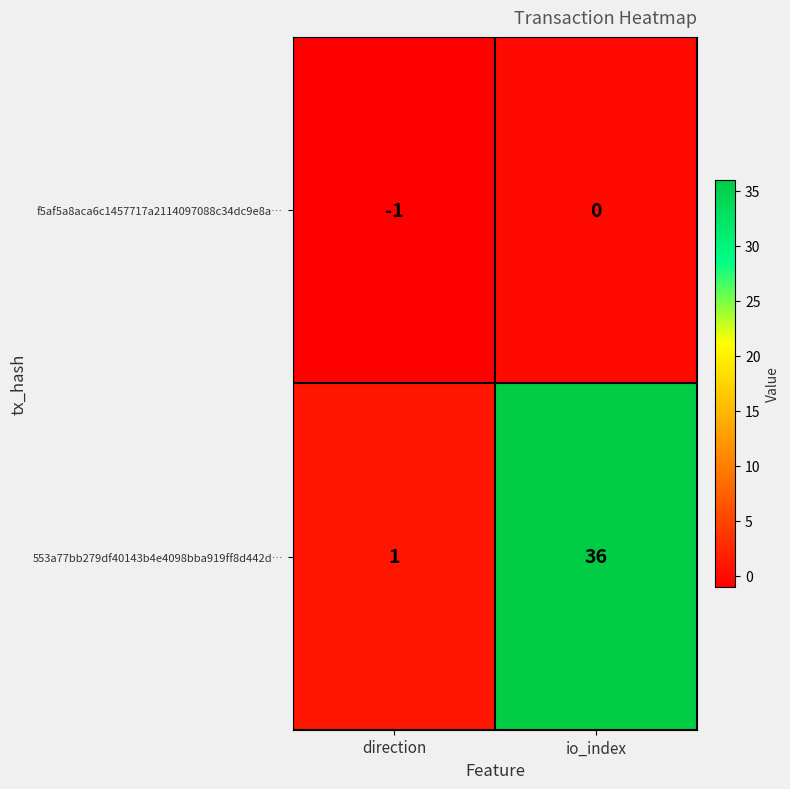

Which series has the largest range (max minus min)?

553a77bb279df40143b4e4098bba919ff8d442d…